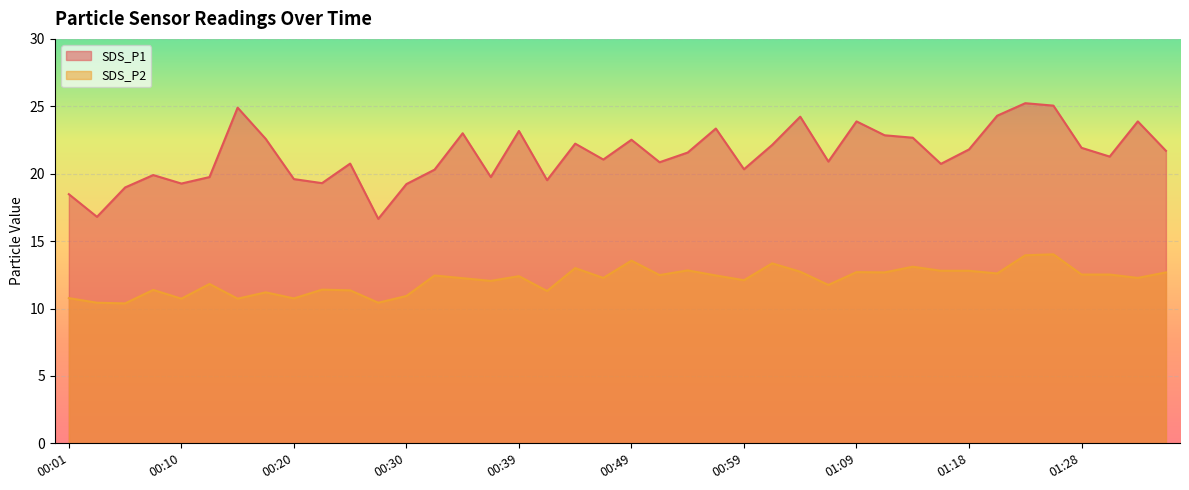

What is the sum of the SDS_P2 values at 00:30 and 01:33?

23.2